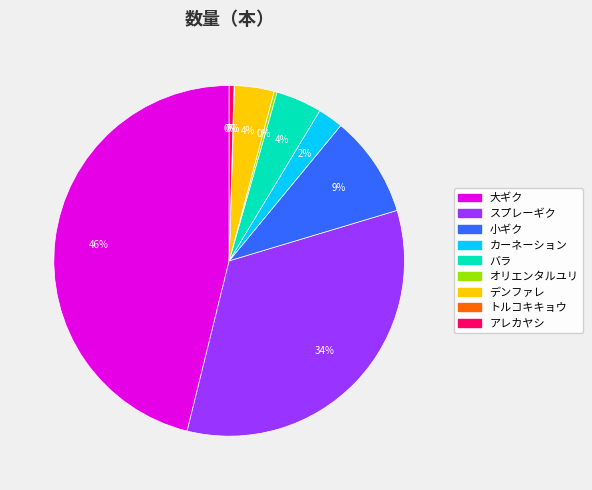

The 大ギク slice represents 46% of the pie. True or false?

True